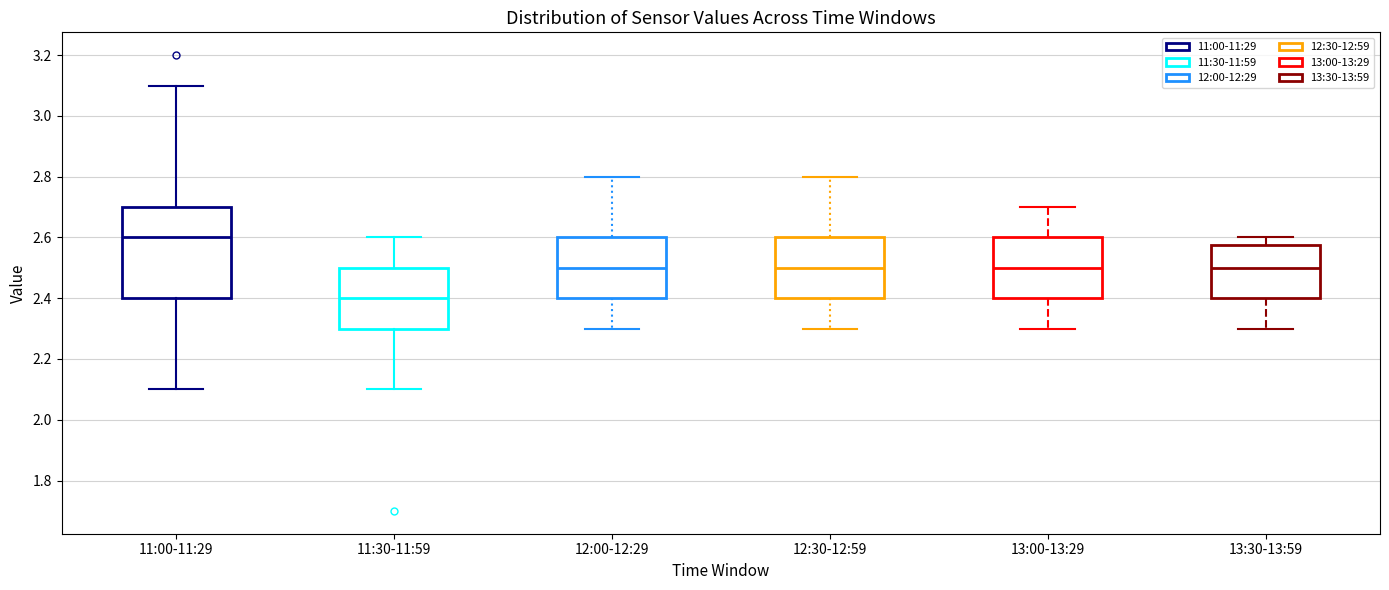

Reading left to right, read every box against the y-axis: the position of its median line, the range the box covers, and the ends of its whiskers. The values are not printed on the chart, so give them approximately, as read against the axis.

11:00-11:29: median 2.60, box 2.40 to 2.70, whiskers 2.10 to 3.10
11:30-11:59: median 2.40, box 2.30 to 2.50, whiskers 2.10 to 2.60
12:00-12:29: median 2.50, box 2.40 to 2.60, whiskers 2.30 to 2.80
12:30-12:59: median 2.50, box 2.40 to 2.60, whiskers 2.30 to 2.80
13:00-13:29: median 2.50, box 2.40 to 2.60, whiskers 2.30 to 2.70
13:30-13:59: median 2.50, box 2.40 to 2.58, whiskers 2.30 to 2.60